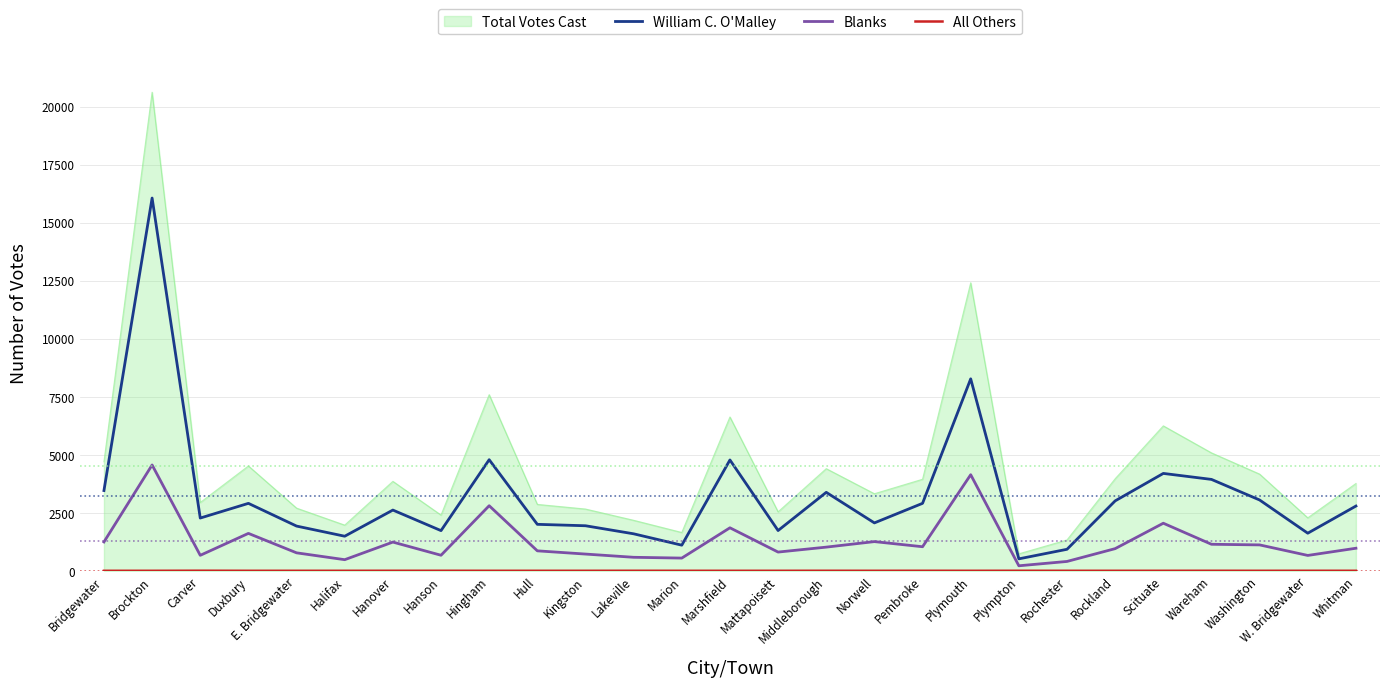

At which label does William C. O'Malley reach its minimum?

Plympton